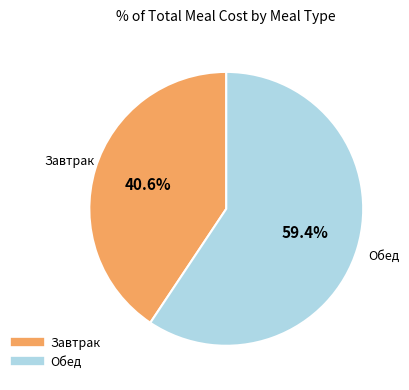

To the nearest percent, what is the average slice percentage?

50%